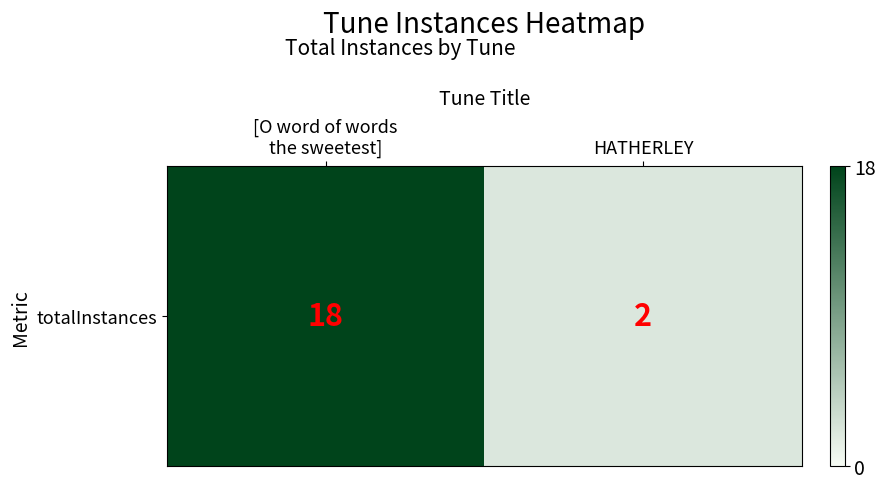

What is the sum of the values at HATHERLEY and [O word of words
the sweetest]?

20